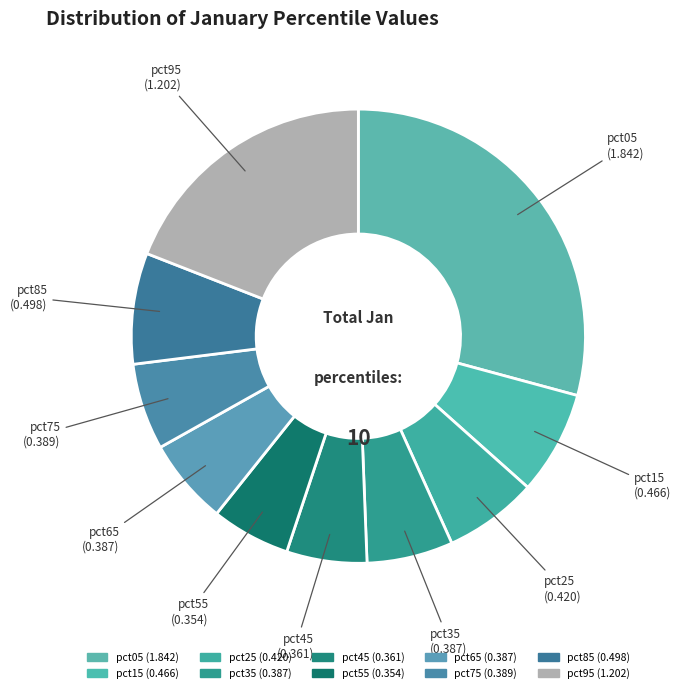

What is the change in value from pct45 to pct85?

+0.1